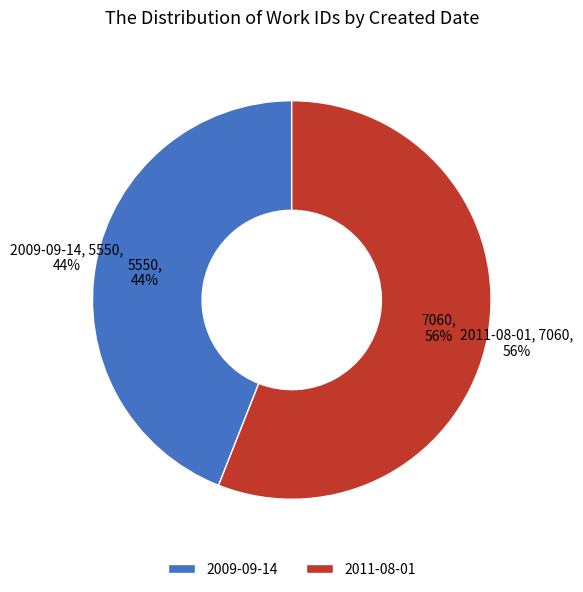

What percentage is the 2009-09-14 slice, to the nearest percent?

44%